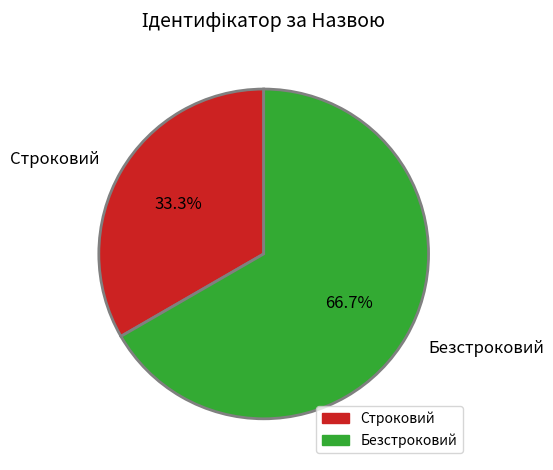

The Строковий slice represents 33% of the pie. True or false?

True